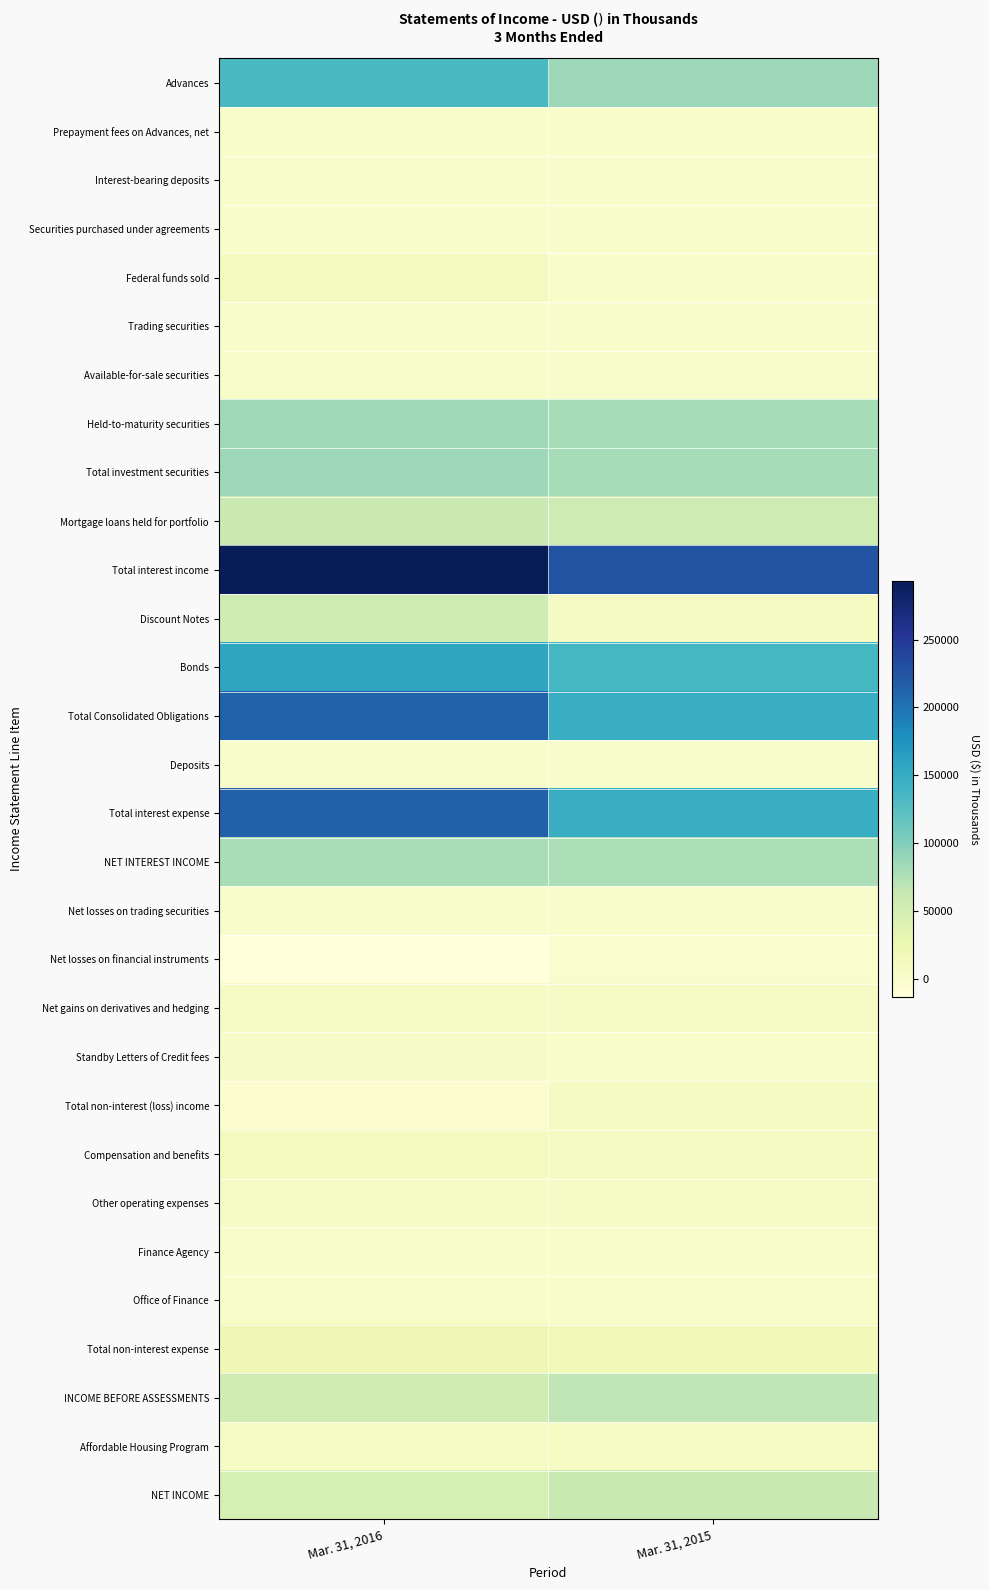

Count the number of data series in this chart.

30